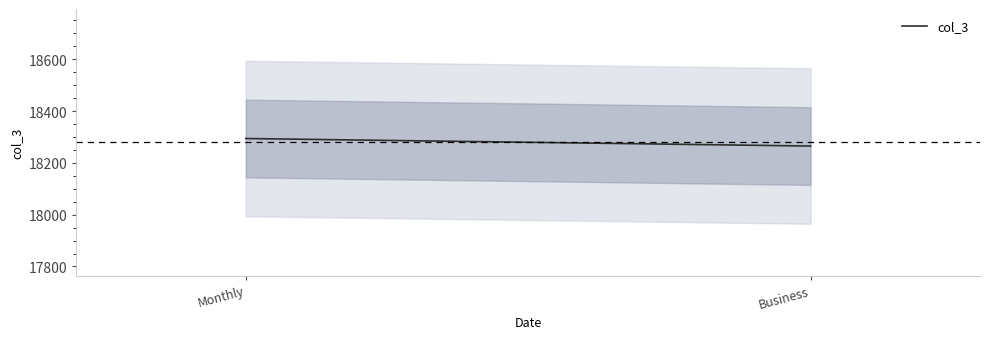

What is the label of the 1st point from the right?

Business